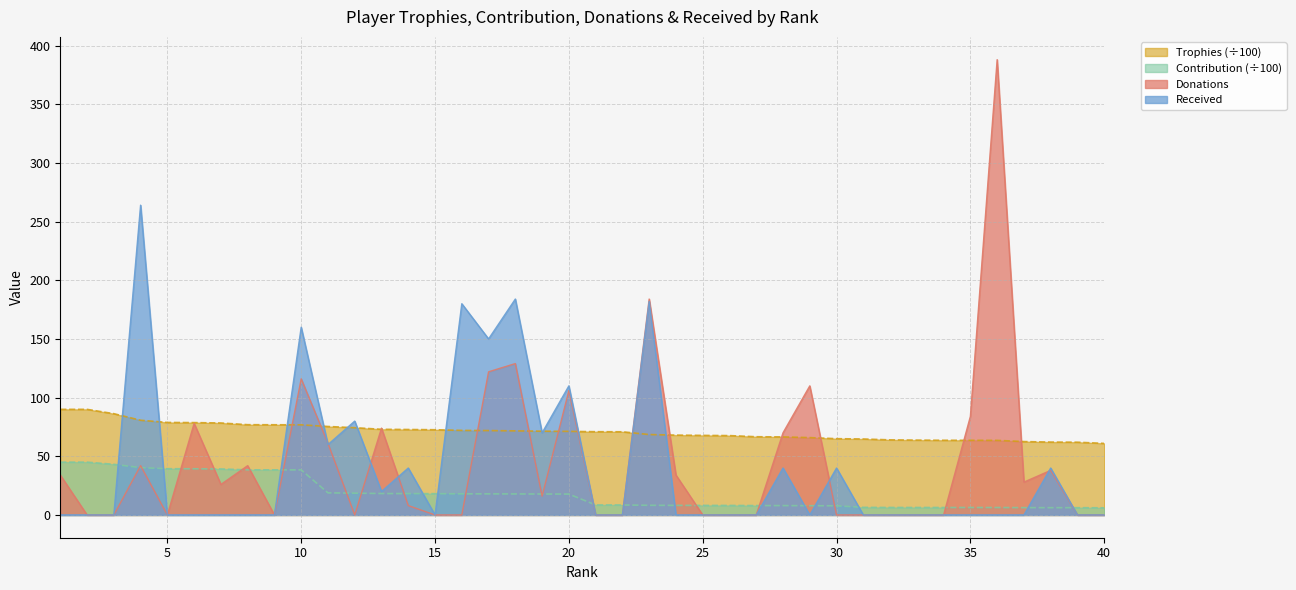

How many data points in Received are above 0?

15